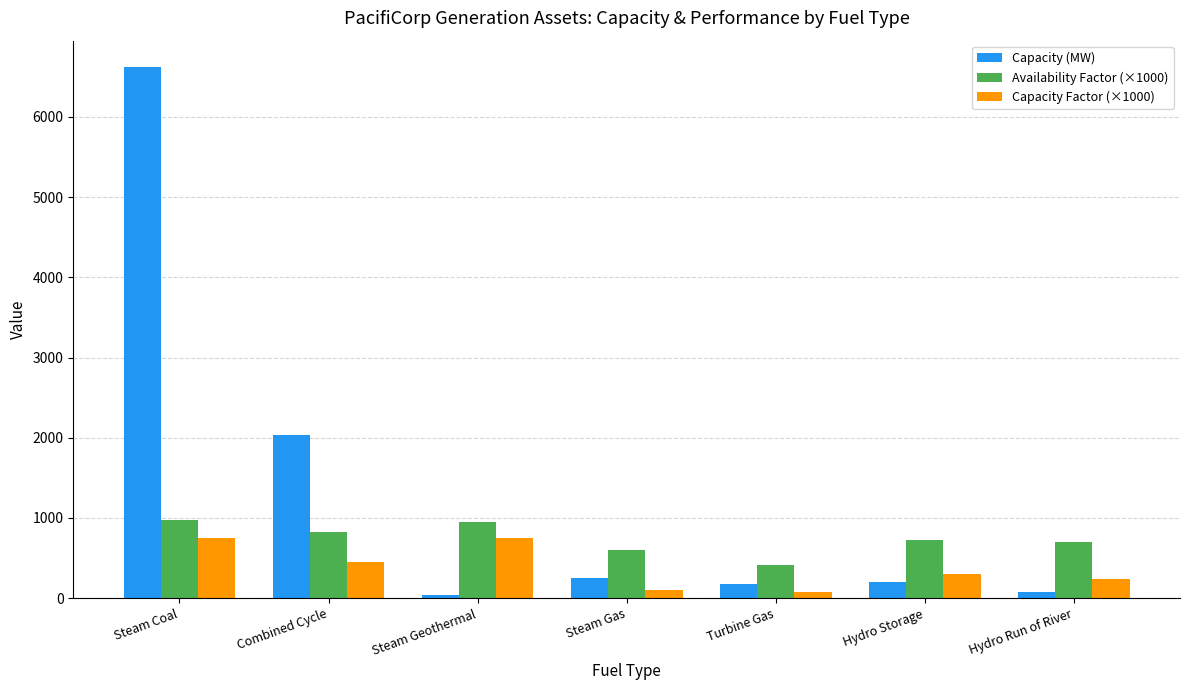

Count the number of categories in the chart.

7